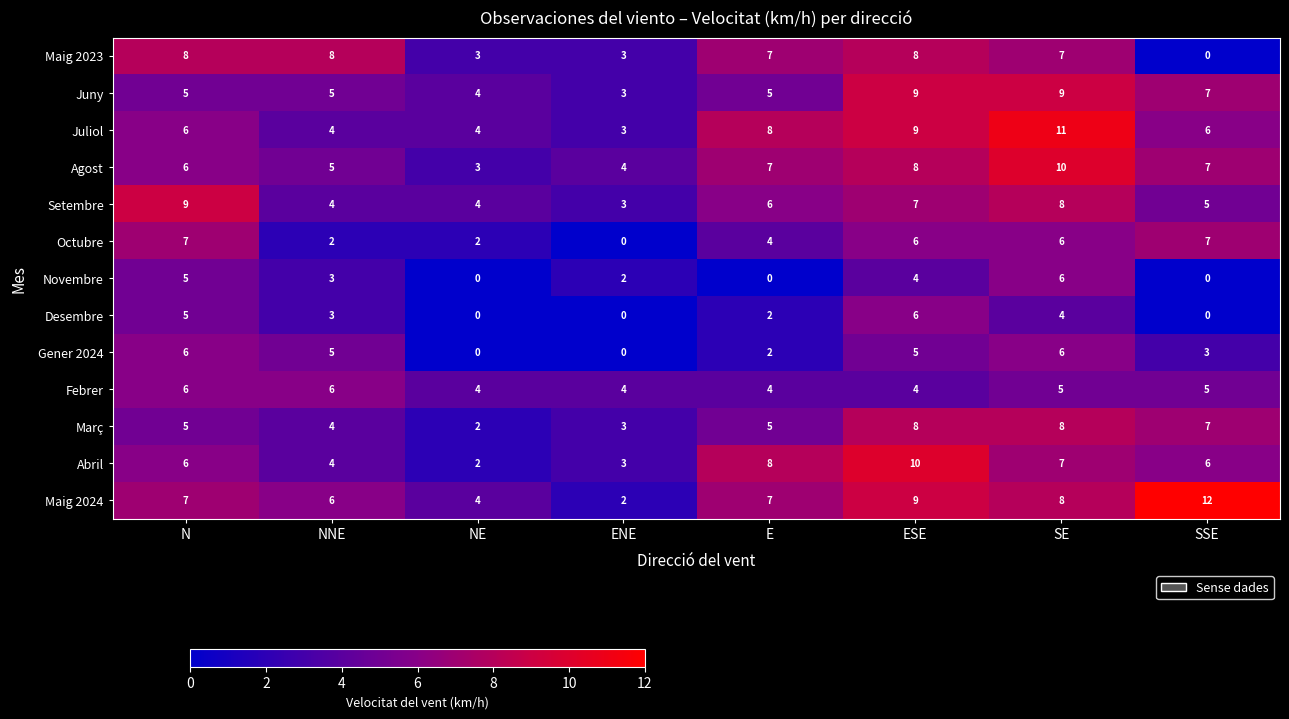

What is the difference between the highest and lowest values at ESE?

6